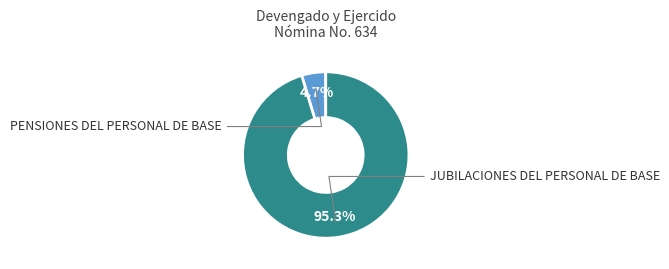

Is there a majority slice in this chart?

Yes